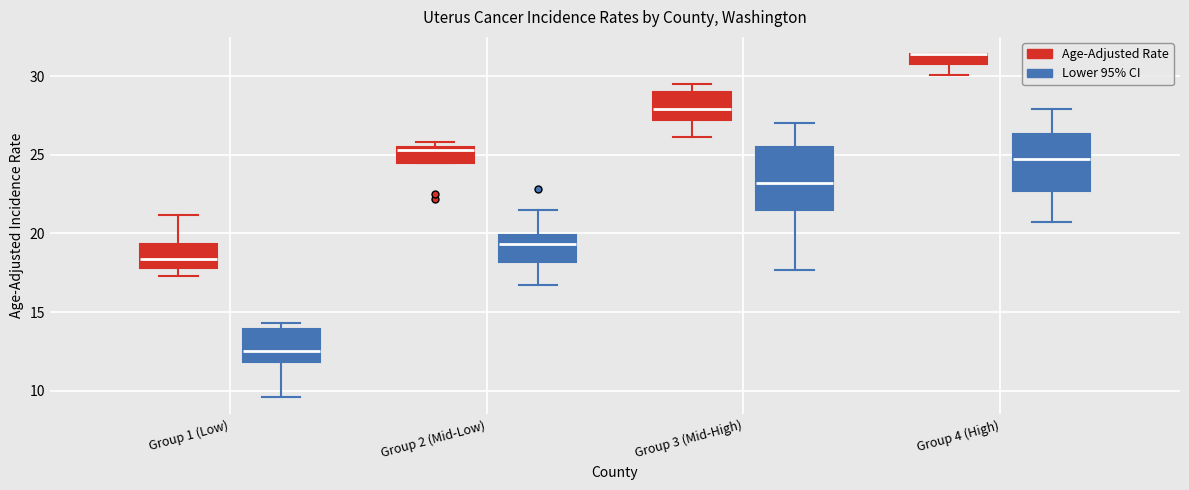

Where is the upper edge of the box for Group 2 (Mid-Low) (Age-Adjusted Rate) on the y-axis? The values are not printed on the chart, so give them approximately, as read against the axis.

25.5